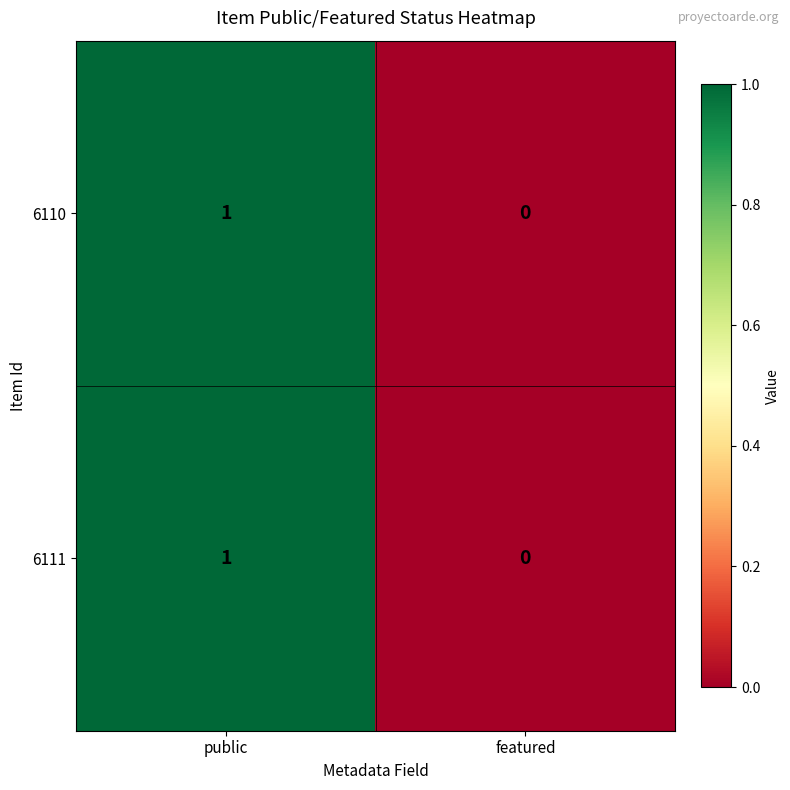

Which label corresponds to the largest value in the chart?

public